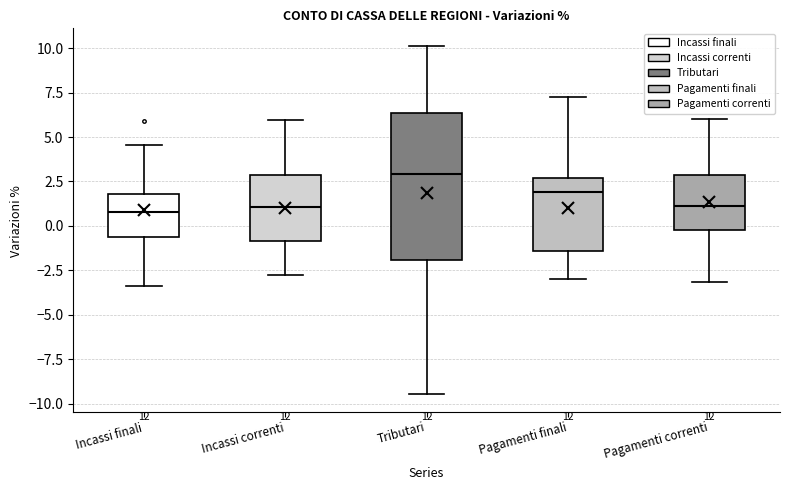

Where is the lower edge of the box for Tributari on the y-axis? The values are not printed on the chart, so give them approximately, as read against the axis.

-2.0